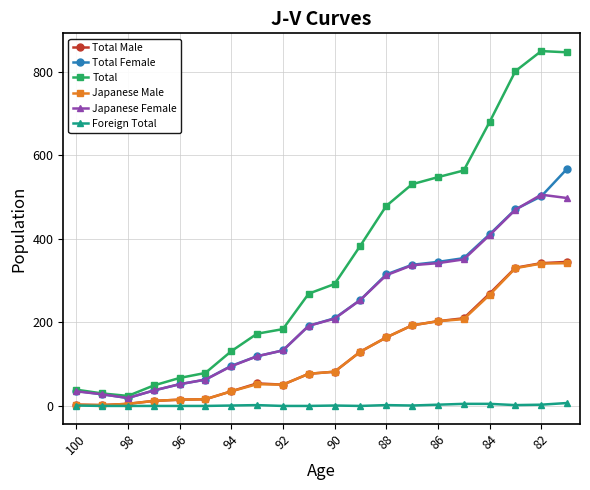

Which series has the largest total across all categories?

Total